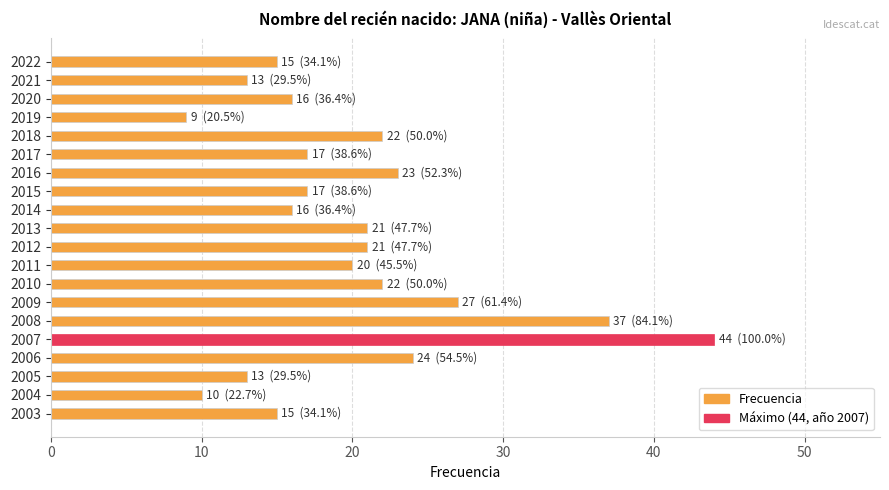

What is the difference between the values at 2009 and 2005?

14